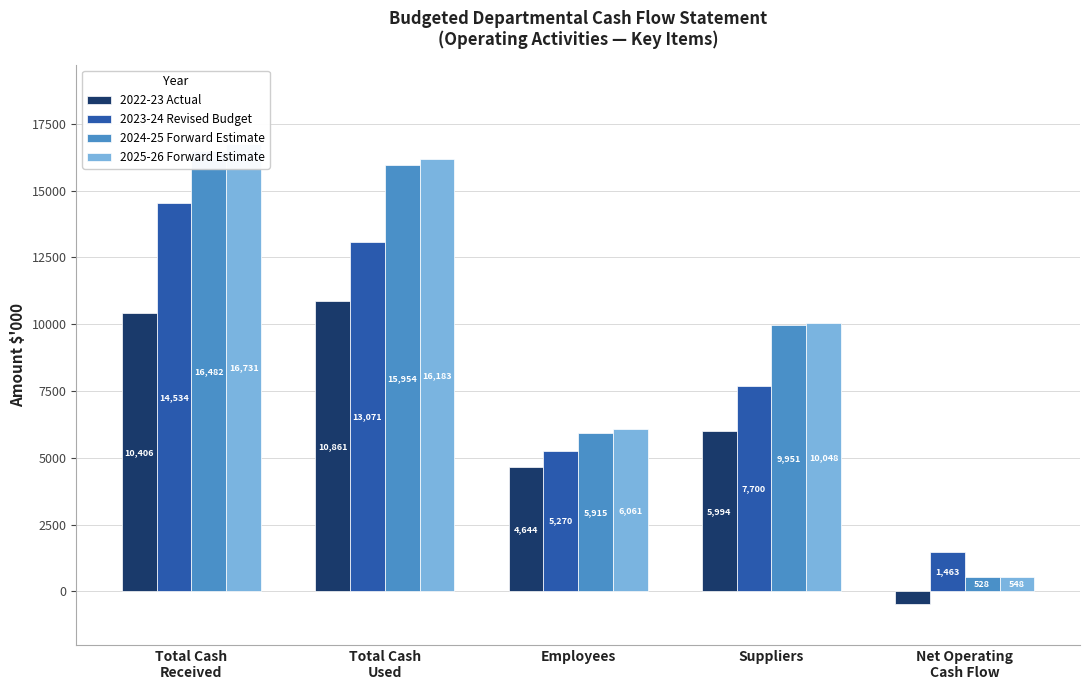

The 2024-25 Forward Estimate series shows 9951 at Suppliers. True or false?

True